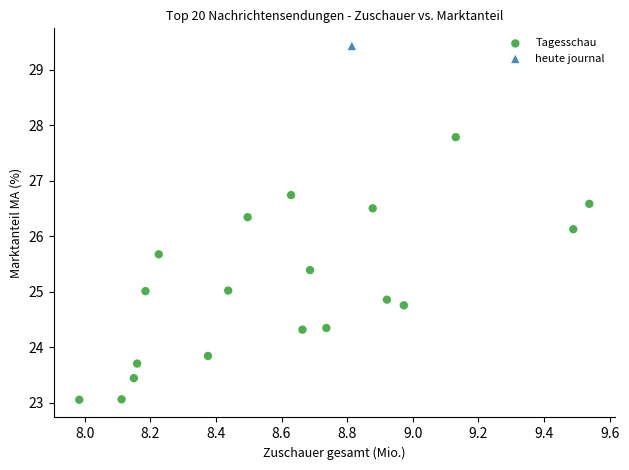

What are all the series names shown in the legend?

Tagesschau, heute journal